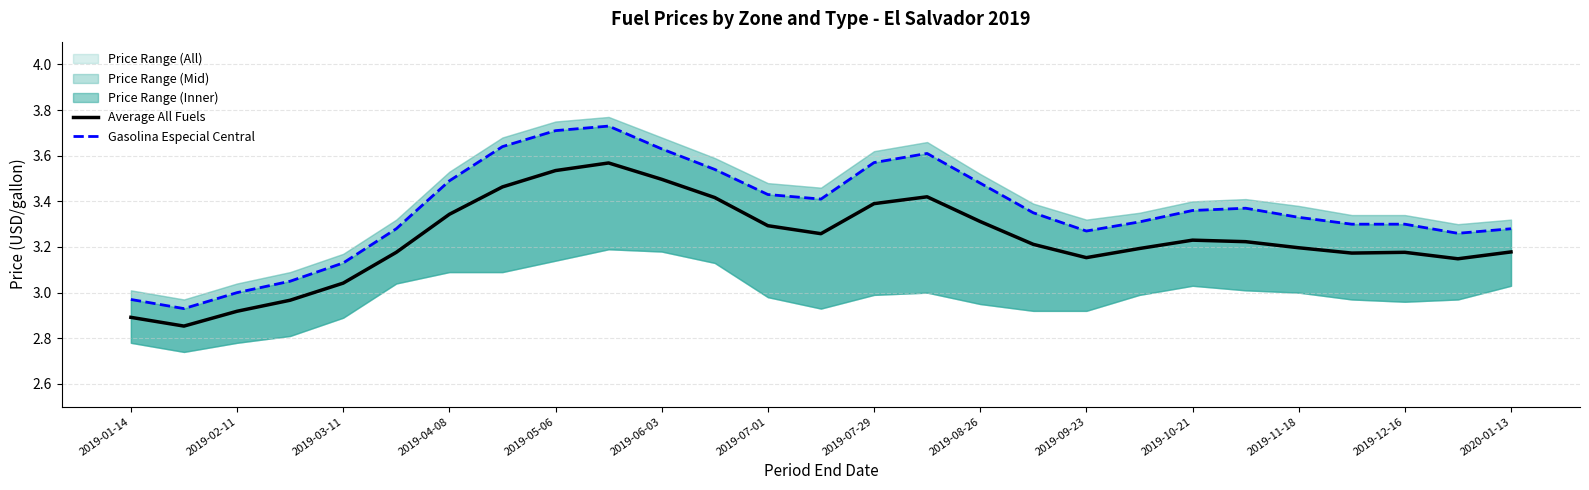

Where does the Average All Fuels series first go above 3?

2019-03-11